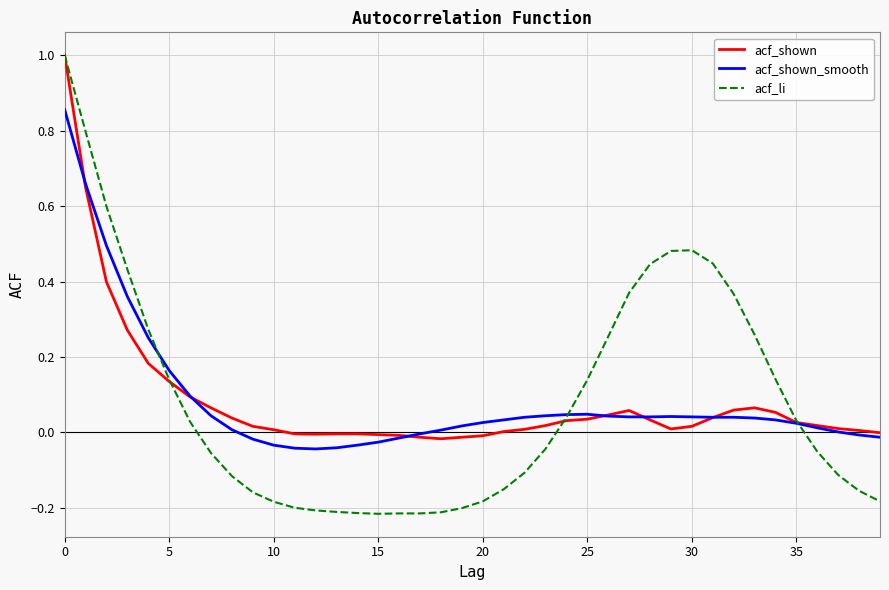

Rank the series by their average value, from lowest to highest.

acf_shown, acf_shown_smooth, acf_li